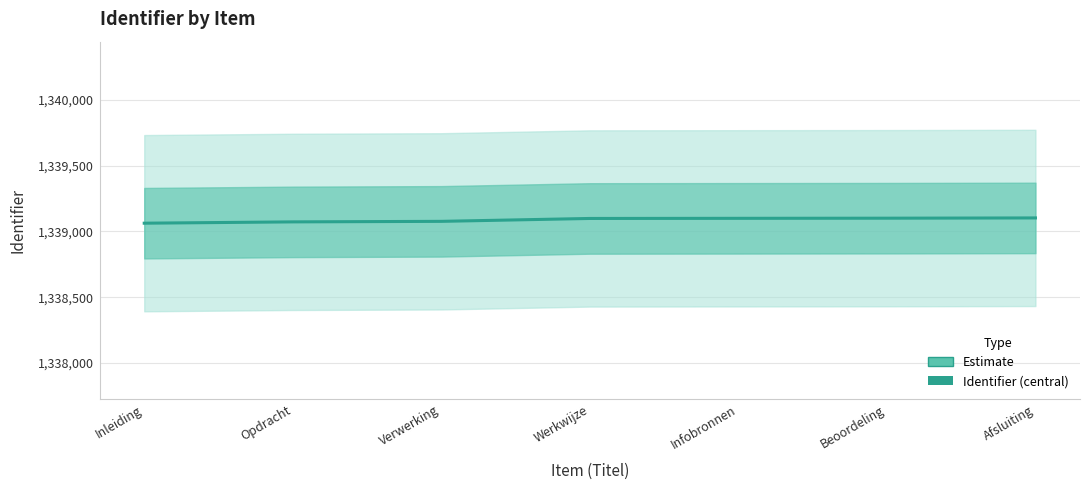

Count the number of values greater than 1339098.

3